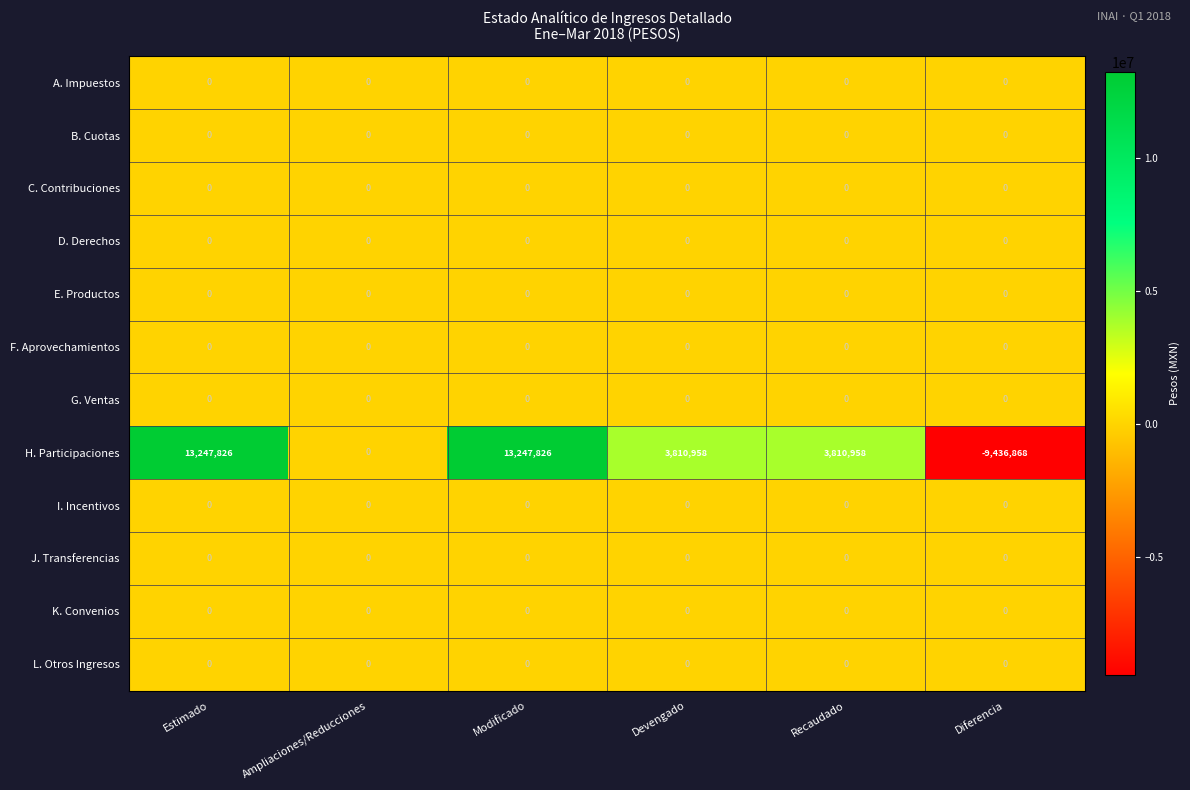

At which category does the chart reach its minimum across all series?

Diferencia